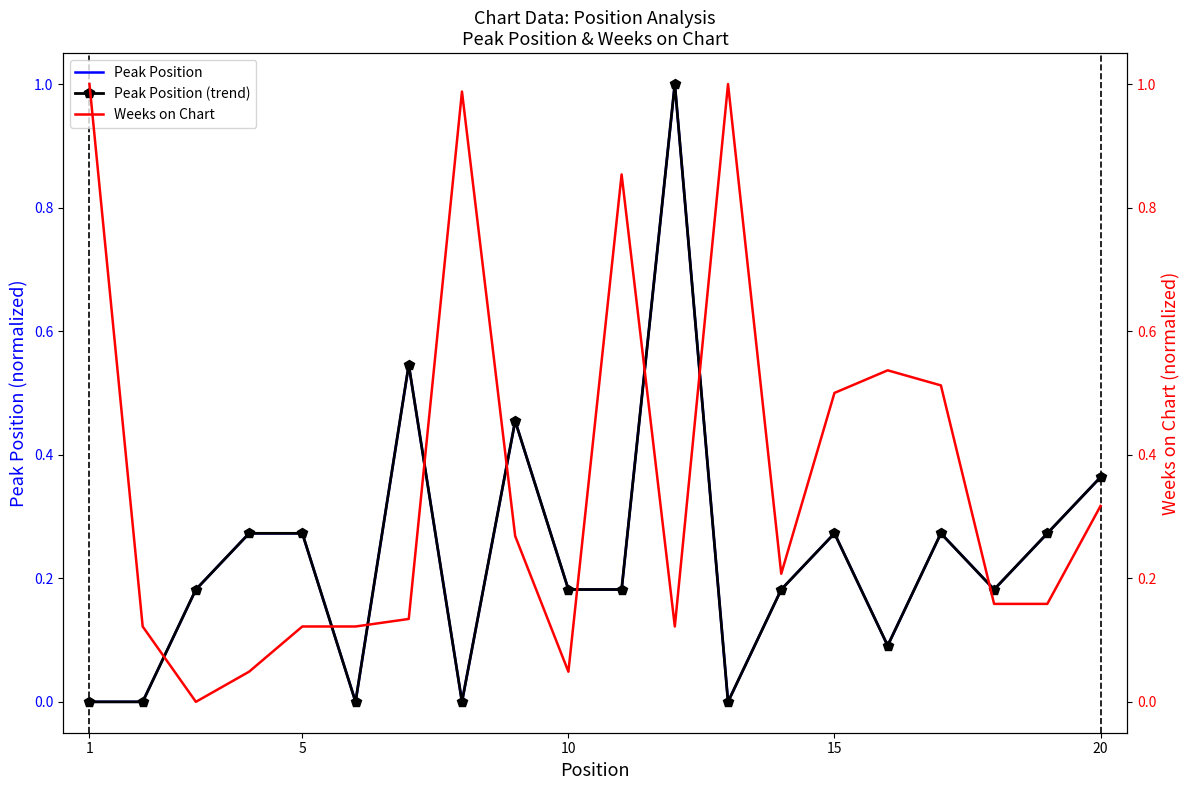

Which has a higher value, 5 or 15?

15